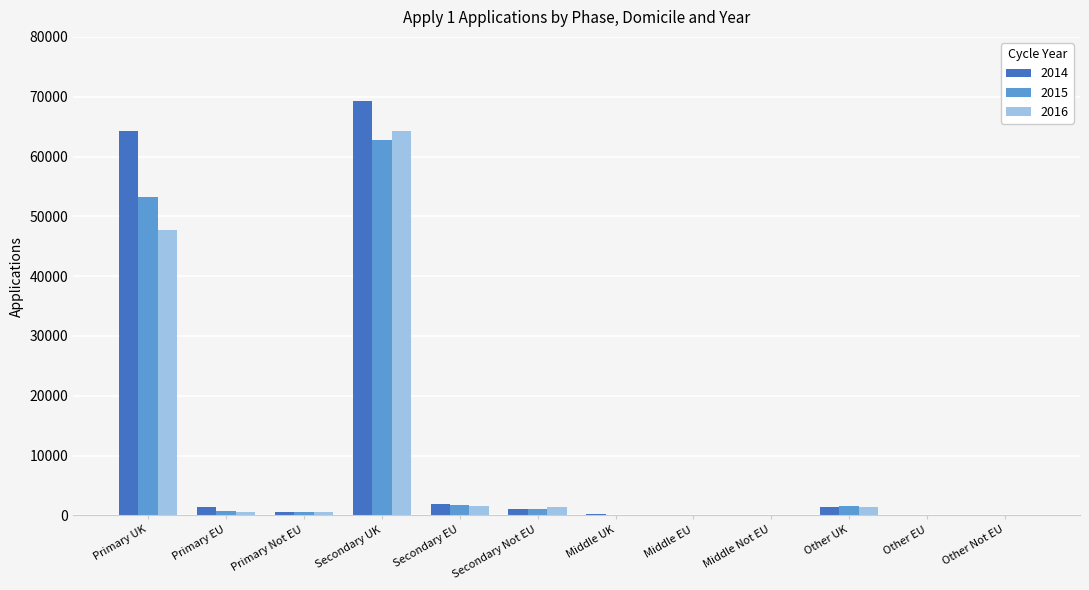

How many distinct data groups are displayed?

3